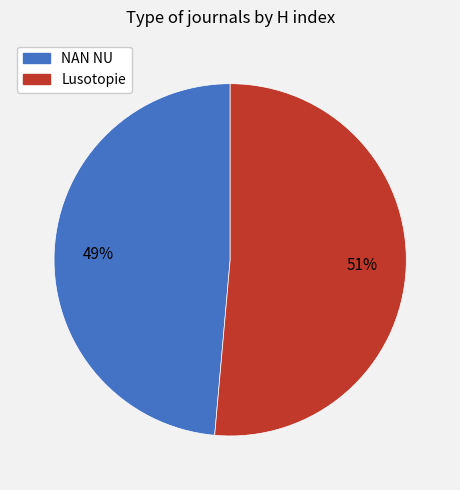

Is NAN NU the majority of the pie?

No